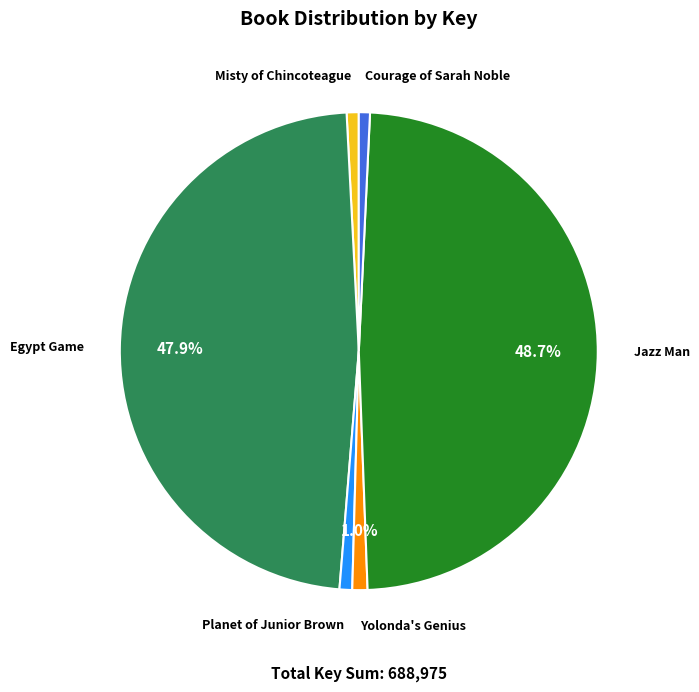

To the nearest percent, what is the average slice percentage?

17%